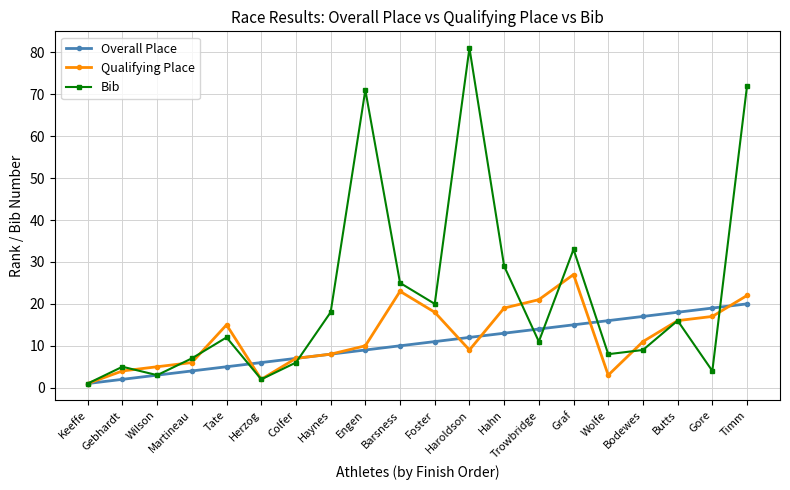

What position from the right is Graf?

6